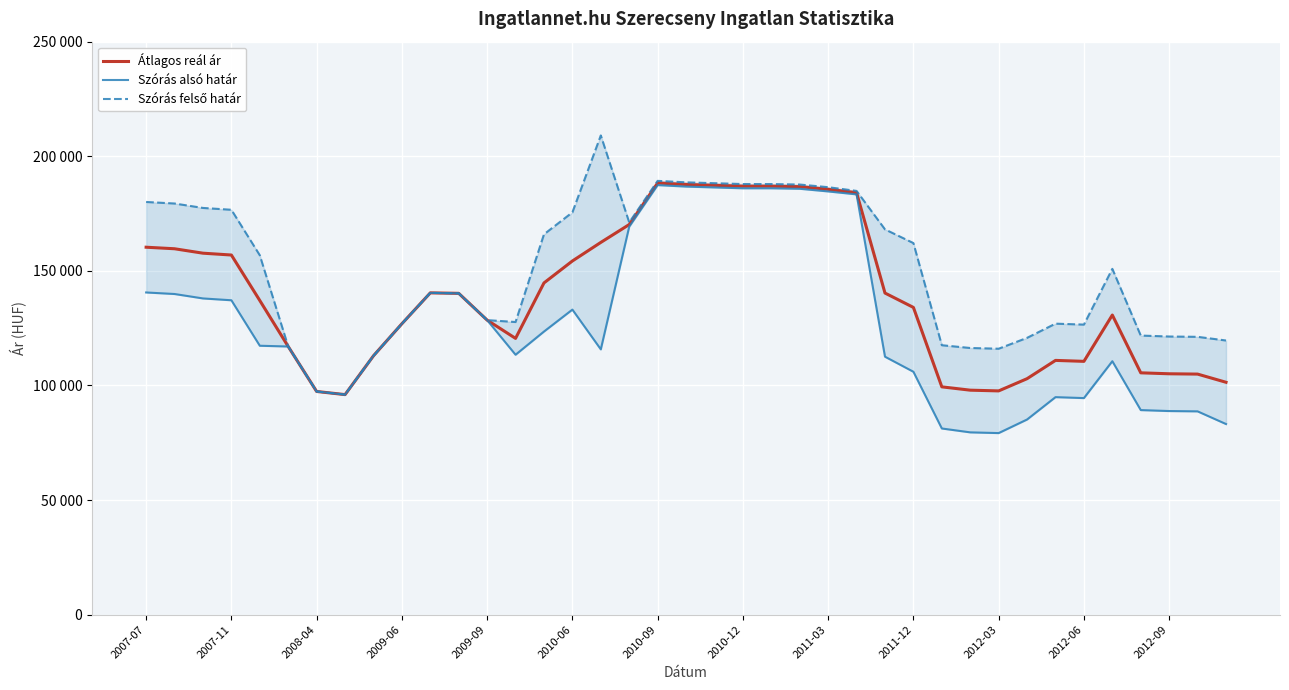

Which series has the largest total across all categories?

Szórás felső határ